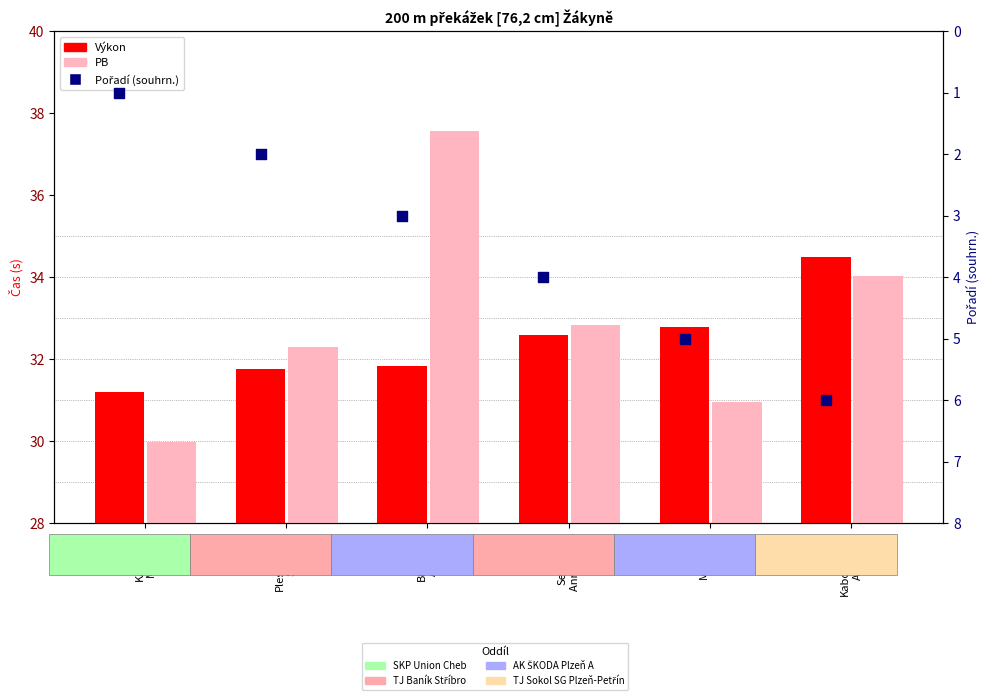

What is the total value across all series at Mertlová
Aneta?

68.7